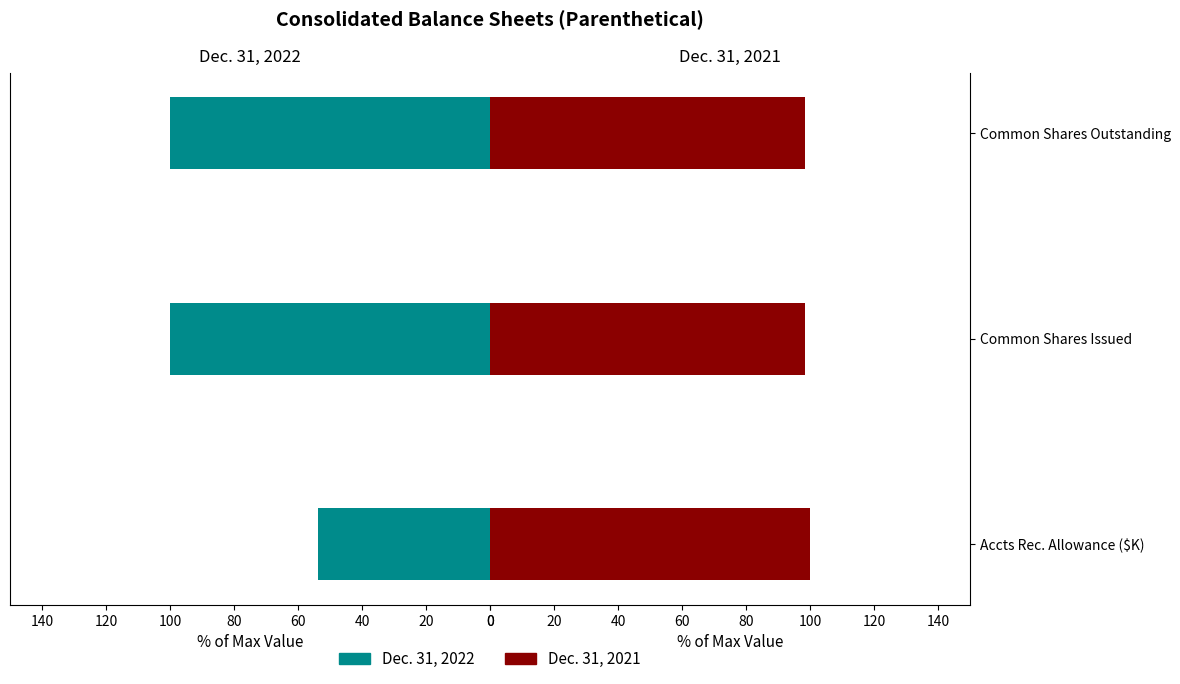

The Dec. 31, 2022 series shows 53.6 at Accts Rec. Allowance ($K). True or false?

True